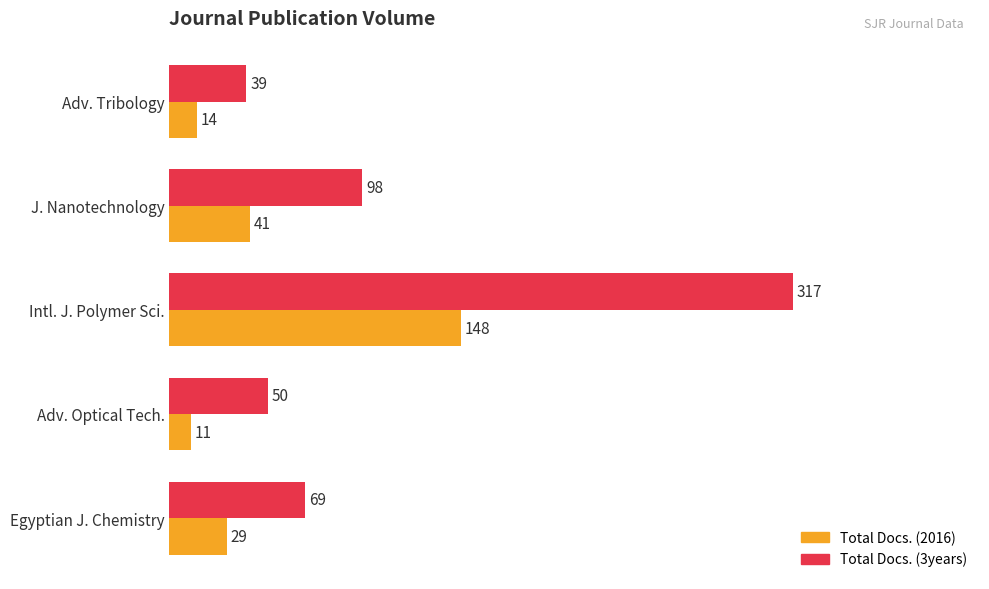

Where is Total Docs. (3years) nearest to the value 178?

J. Nanotechnology